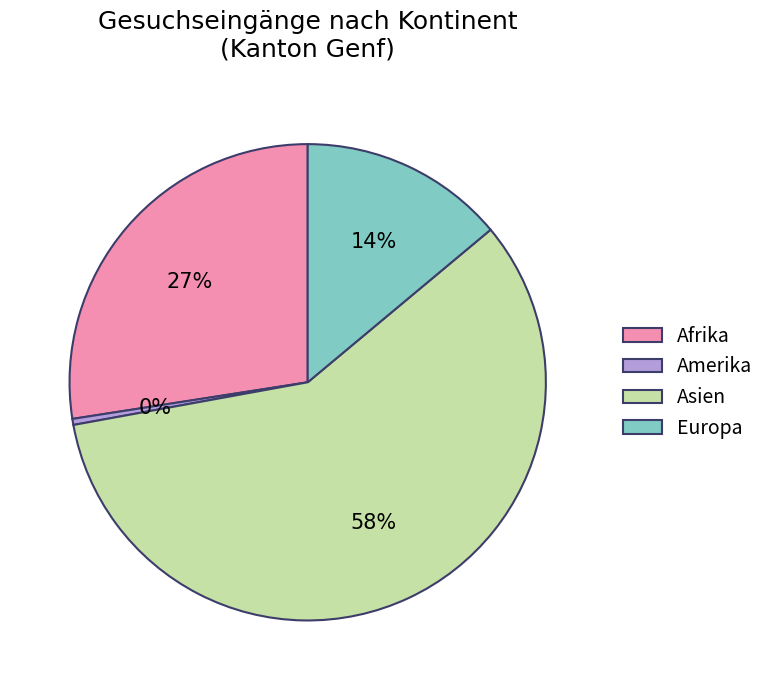

The Amerika slice represents 0% of the pie. True or false?

True